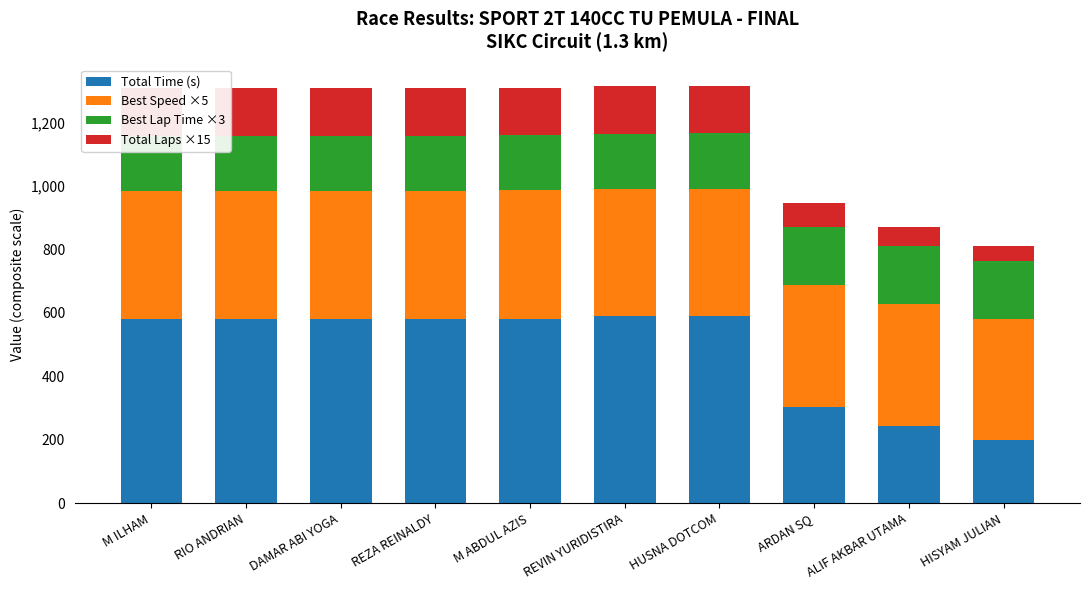

At how many categories does at least one series exceed 265?

10